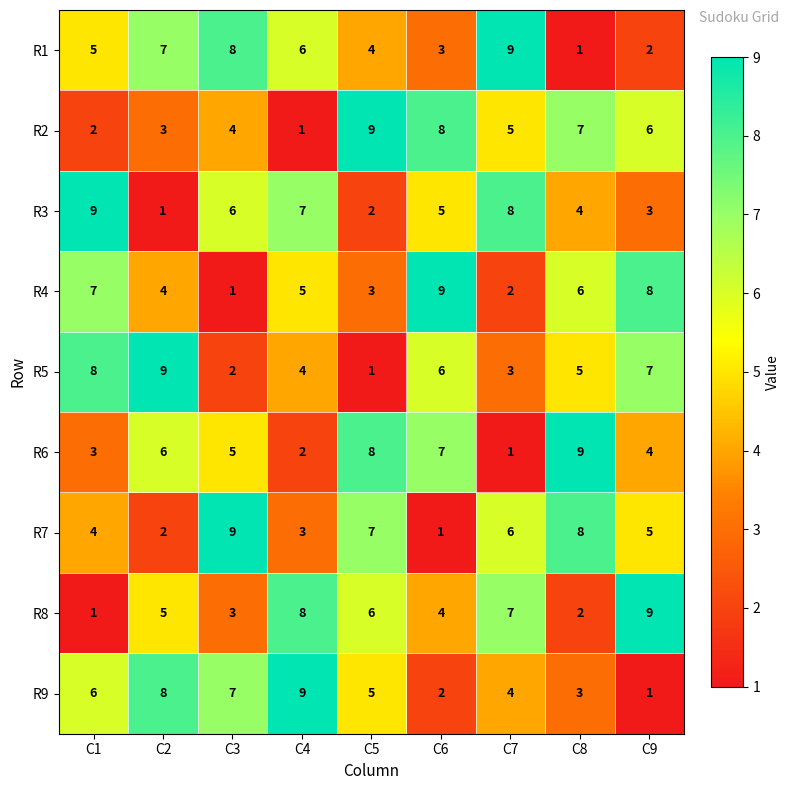

What is the difference between the maximum and minimum values in the R9 series?

8